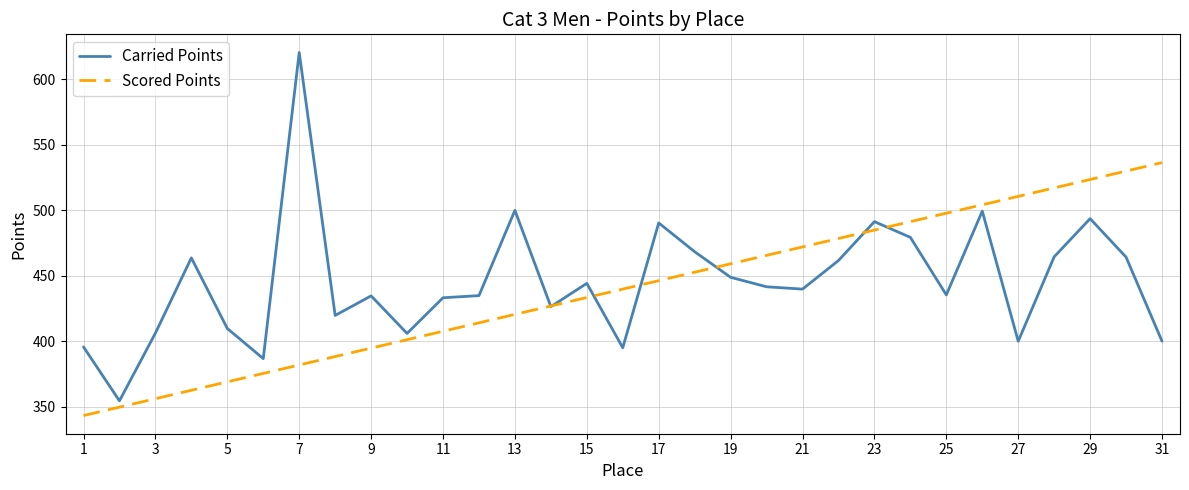

Rank the series by their maximum value, from highest to lowest.

Carried Points, Scored Points